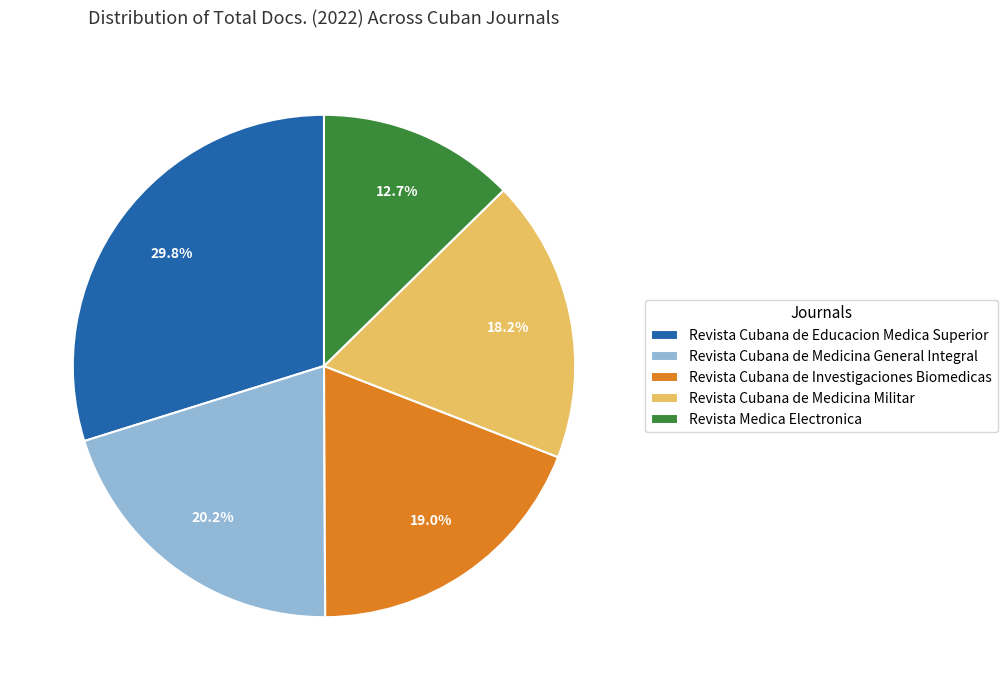

To the nearest percent, what is the difference between the Revista Cubana de Educacion Medica Superior and Revista Cubana de Medicina Militar slice percentages?

12%